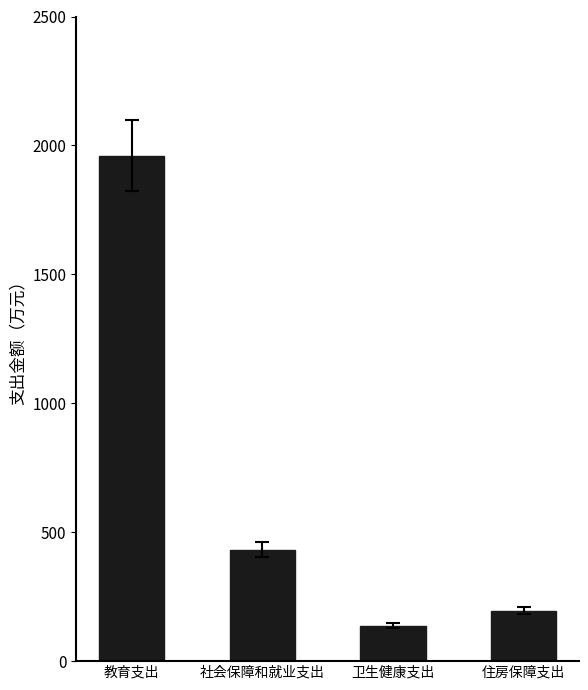

What is the sum of the values at 卫生健康支出 and 教育支出?

2098.5